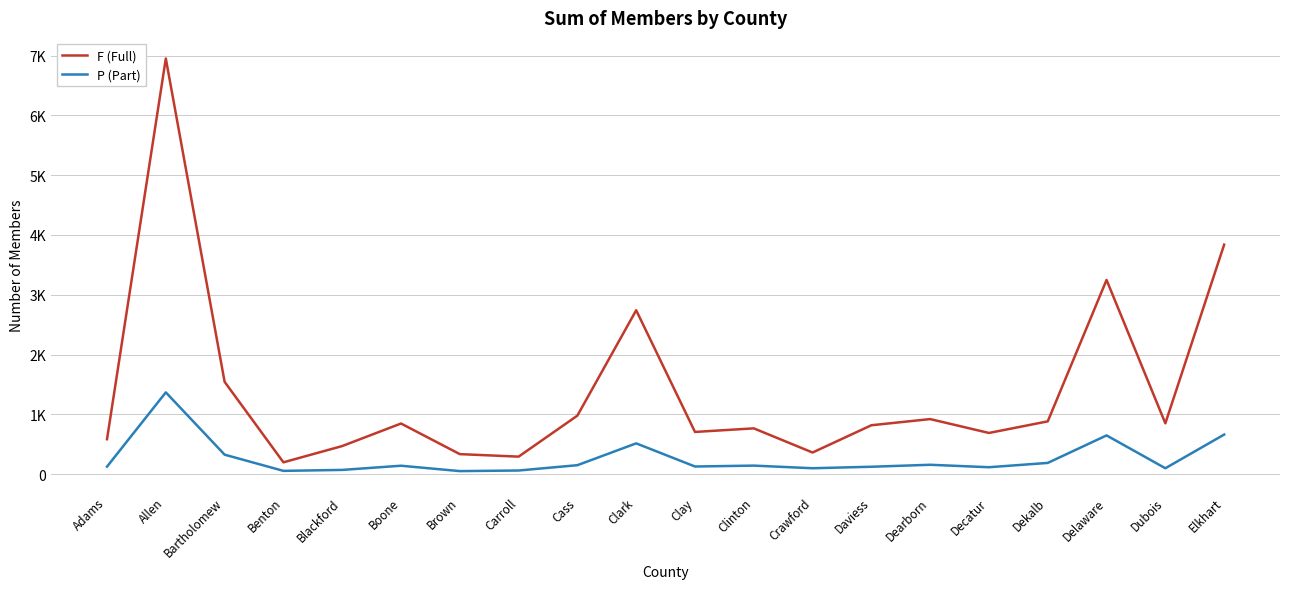

Which category has the highest value across all series?

Allen